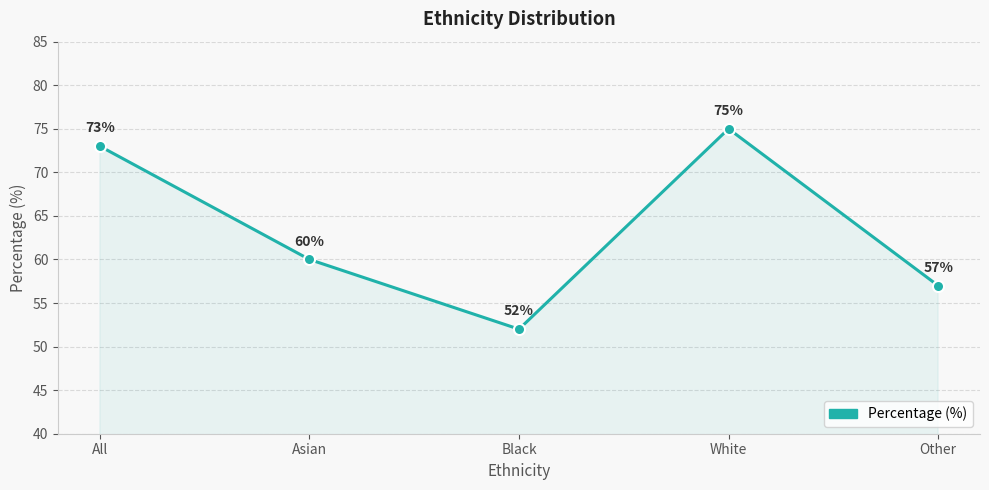

At which category does the chart reach its minimum across all series?

Black